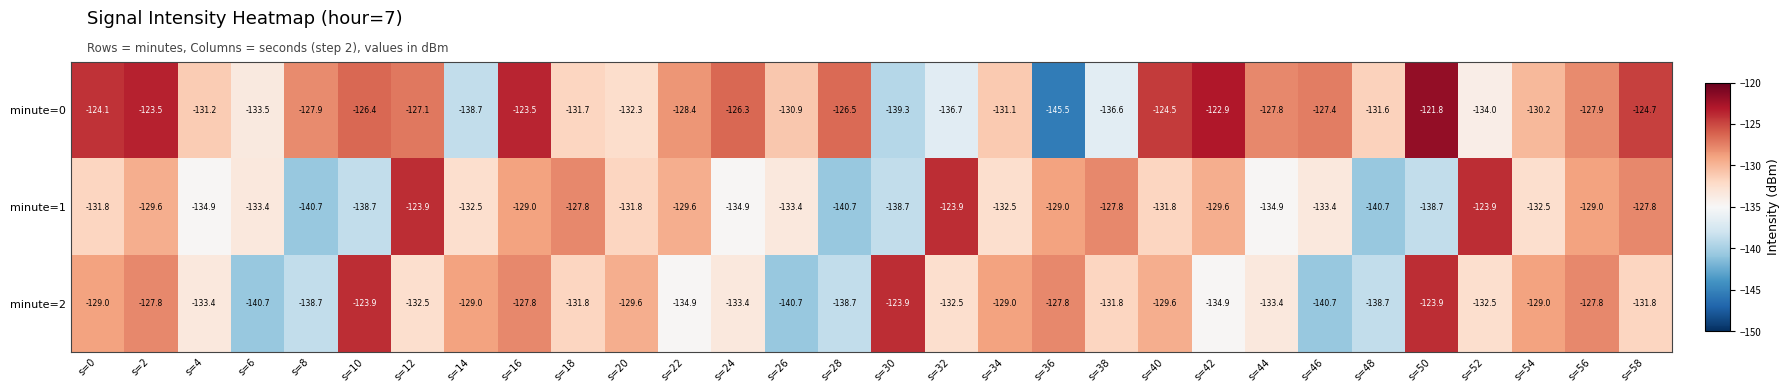

Which category has the lowest value across all series?

s=36